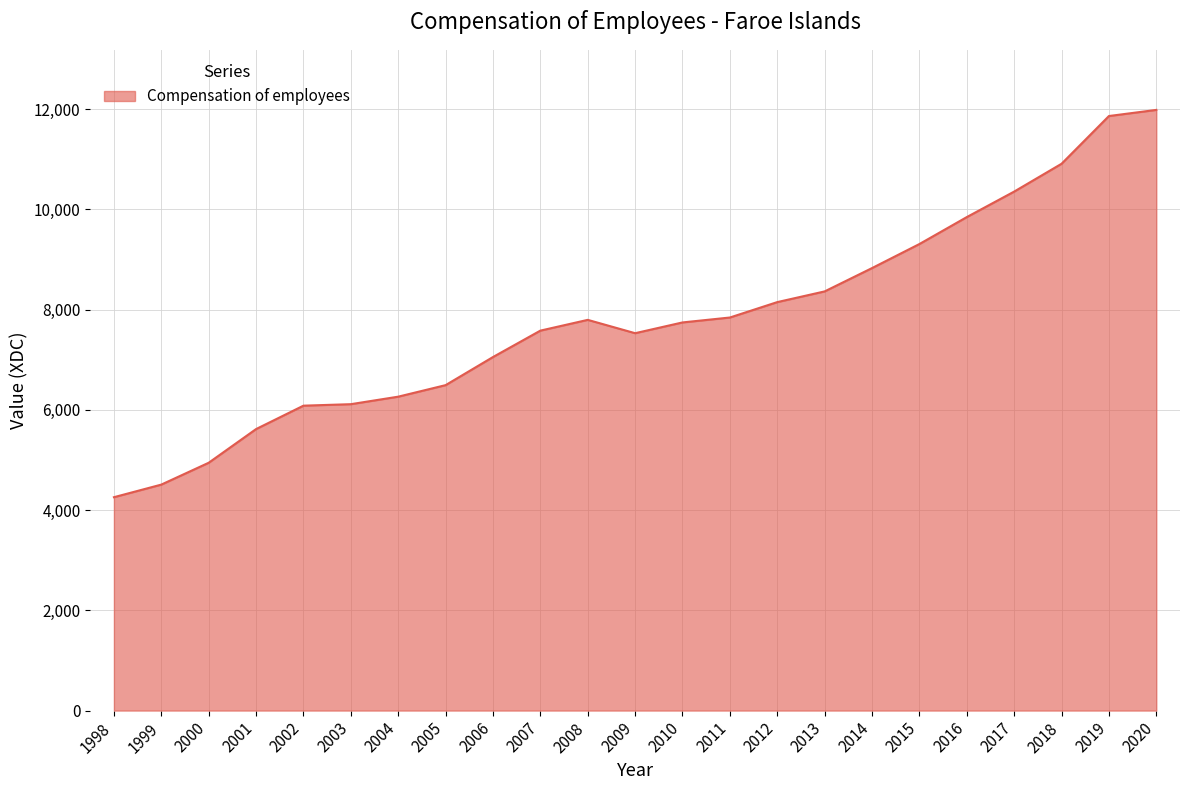

Which has a higher value, 2009 or 2014?

2014